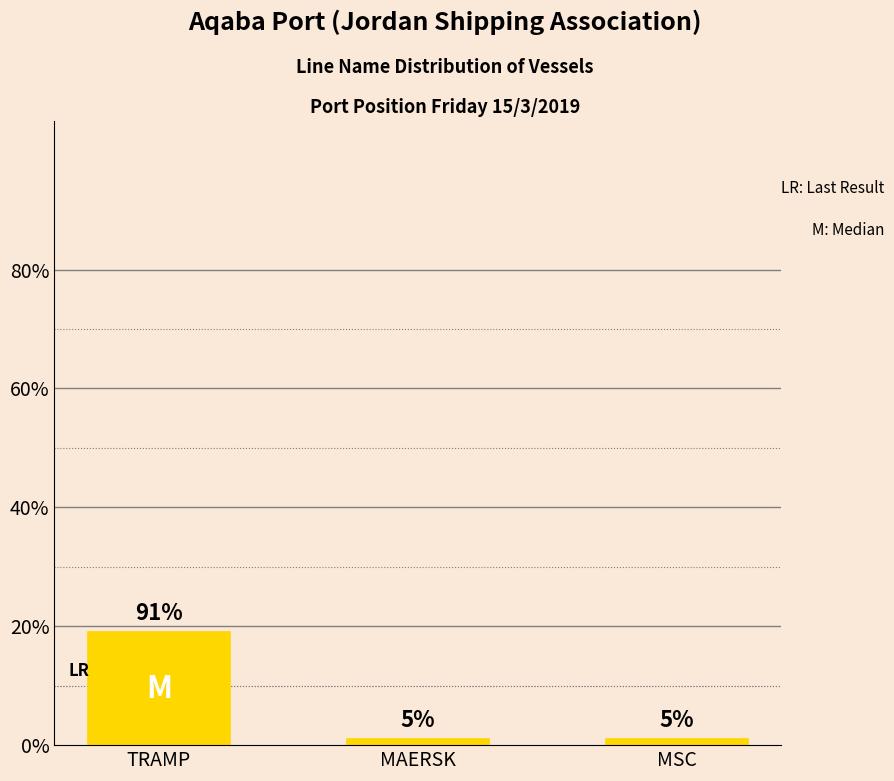

Which category has the lowest value across all series?

MAERSK